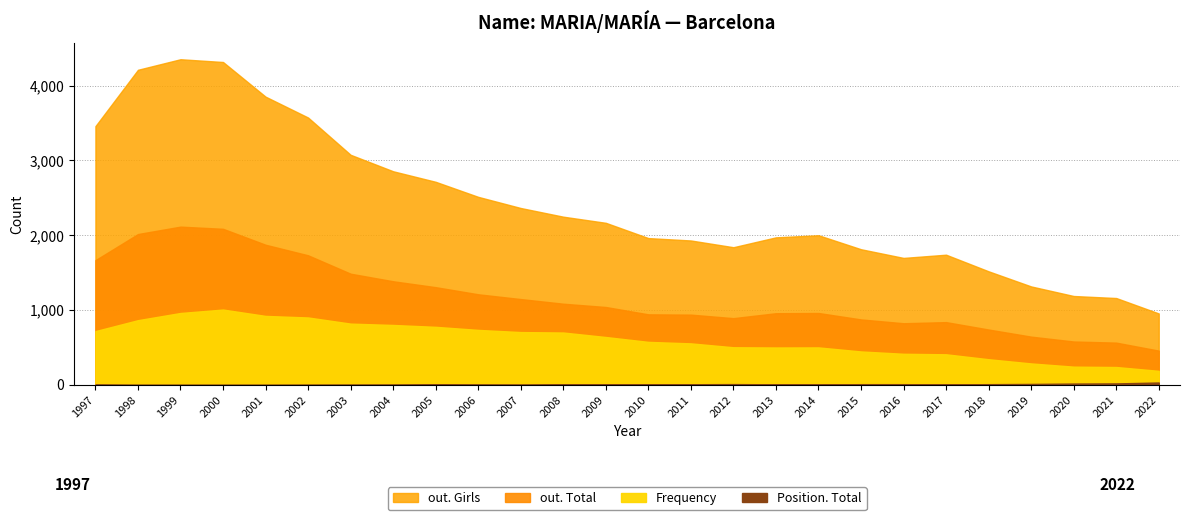

What is the sum of the Frequency values at 2017 and 2014?

912